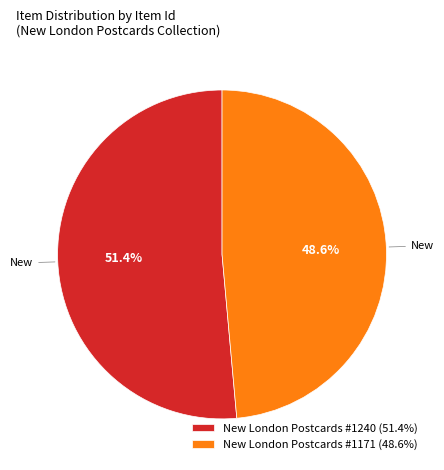

To the nearest percent, what is the combined percentage of New London Postcards #1240 and New London Postcards #1171?

100%